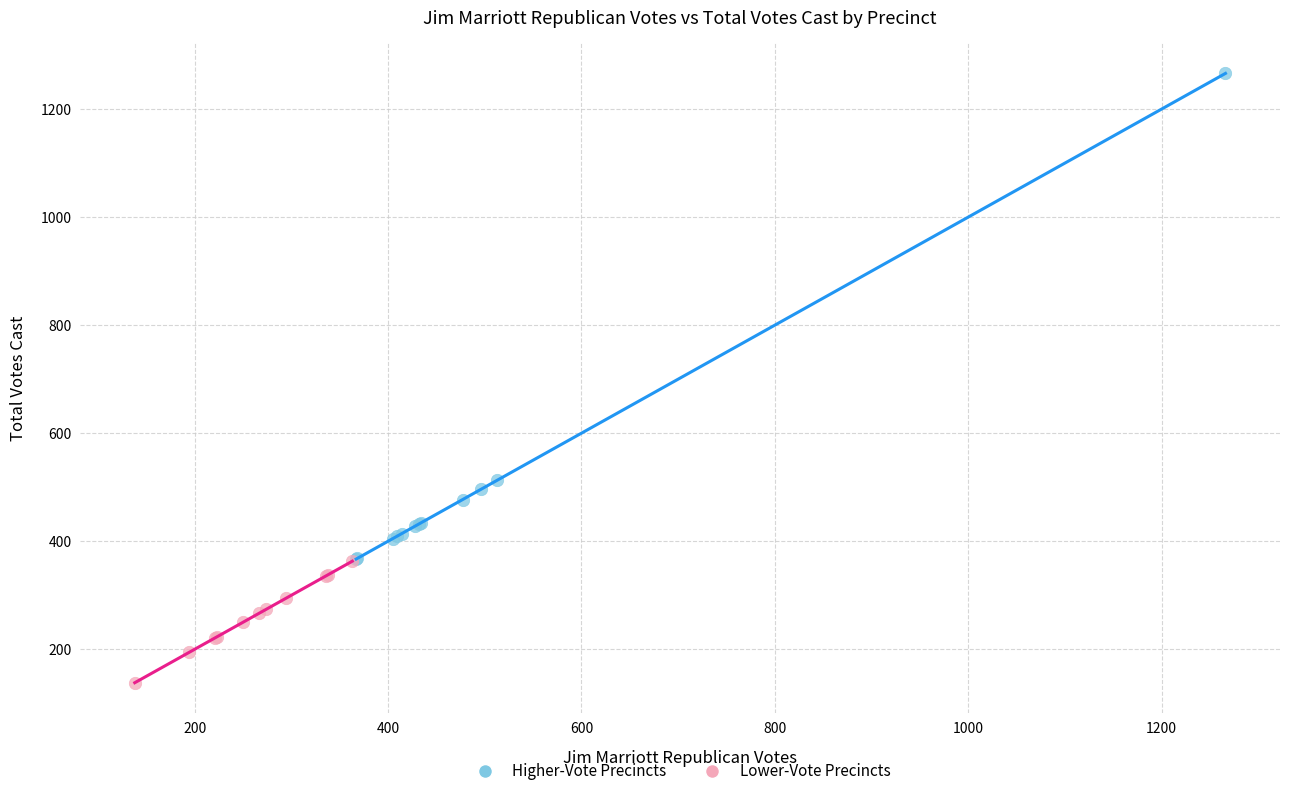

What are all the series names shown in the legend?

Higher-Vote Precincts, Lower-Vote Precincts